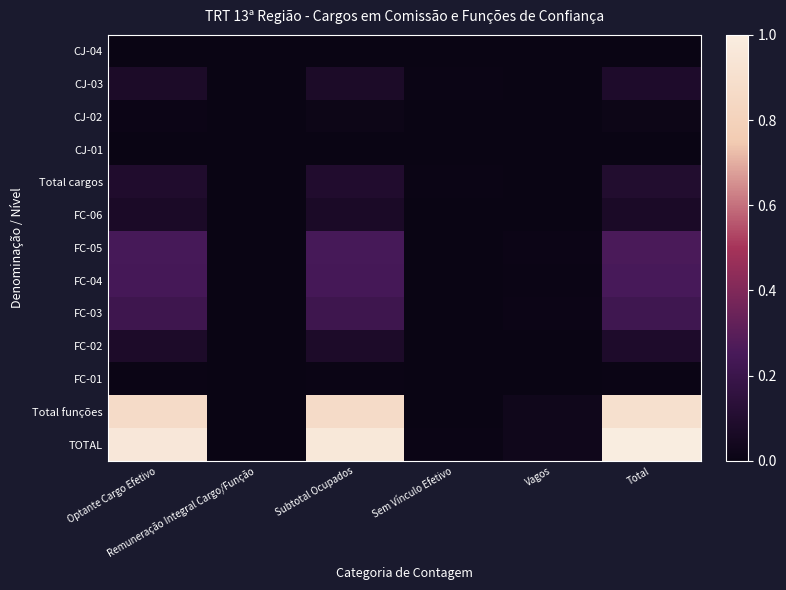

At which category does the chart reach its minimum across all series?

Remuneração Integral Cargo/Função